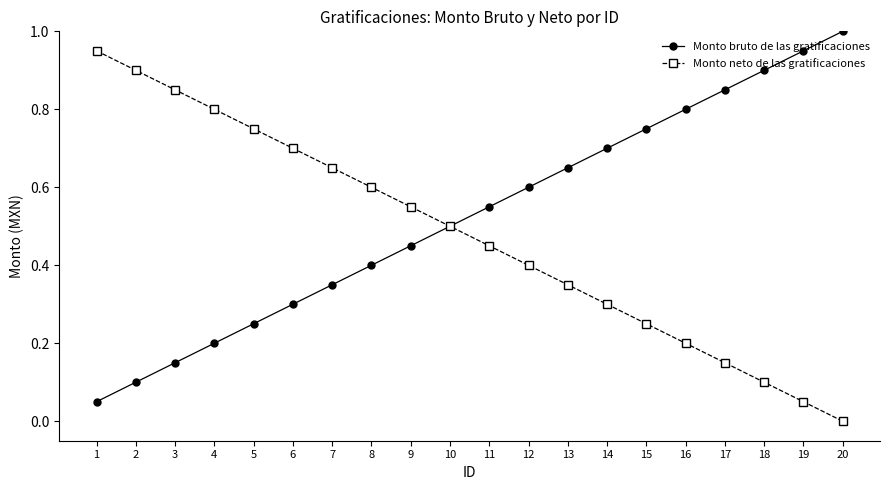

The value of Monto neto de las gratificaciones at 10 is 0.5. True or false?

True